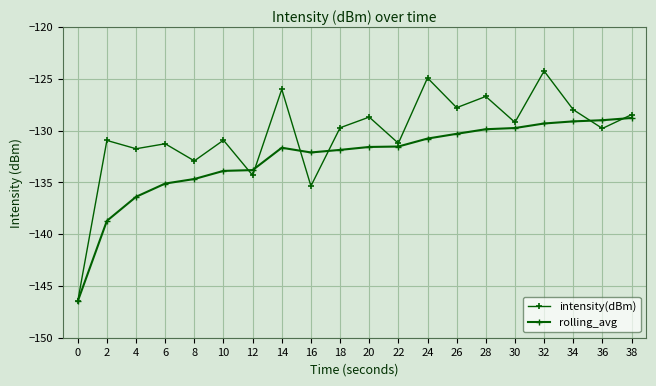

Is the value of rolling_avg at 36 greater than the value of intensity(dBm) at 16?

Yes